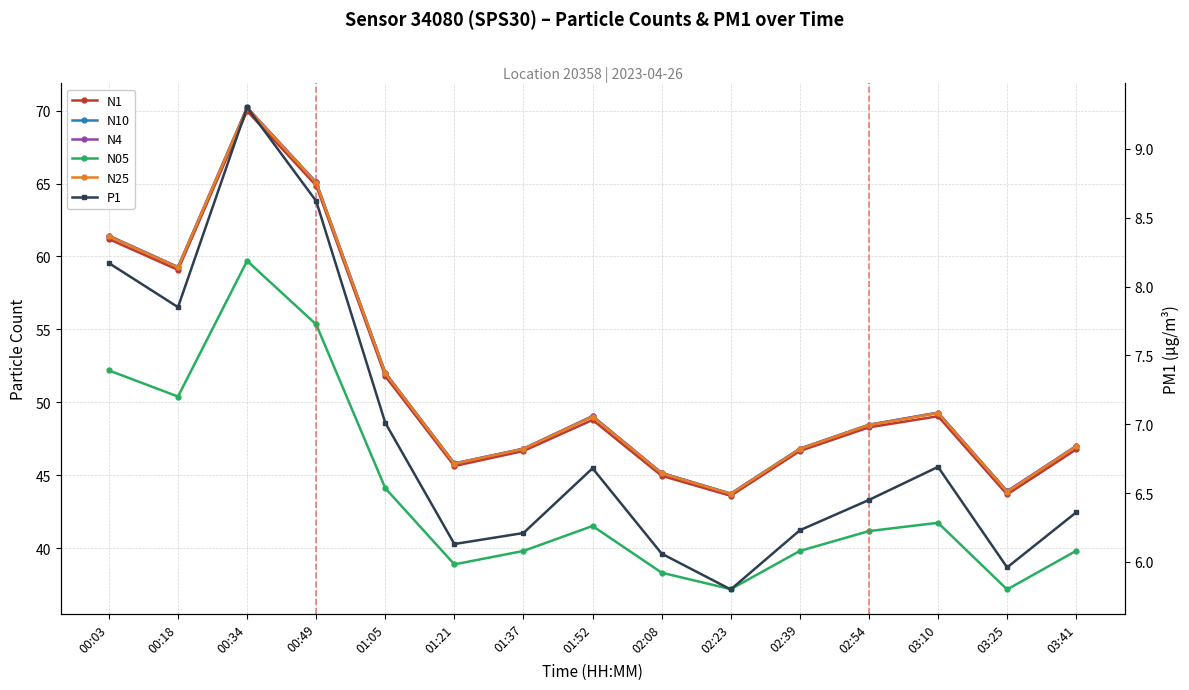

True or false: N05 and N1 cross at least once.

False